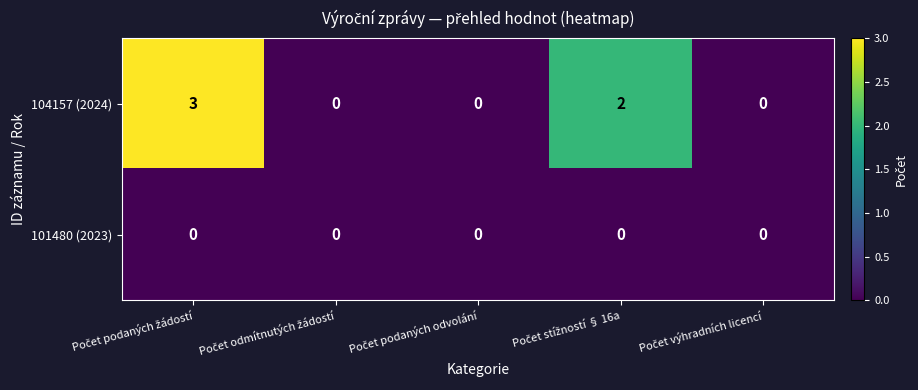

Rank the series by their average value, from highest to lowest.

104157 (2024), 101480 (2023)